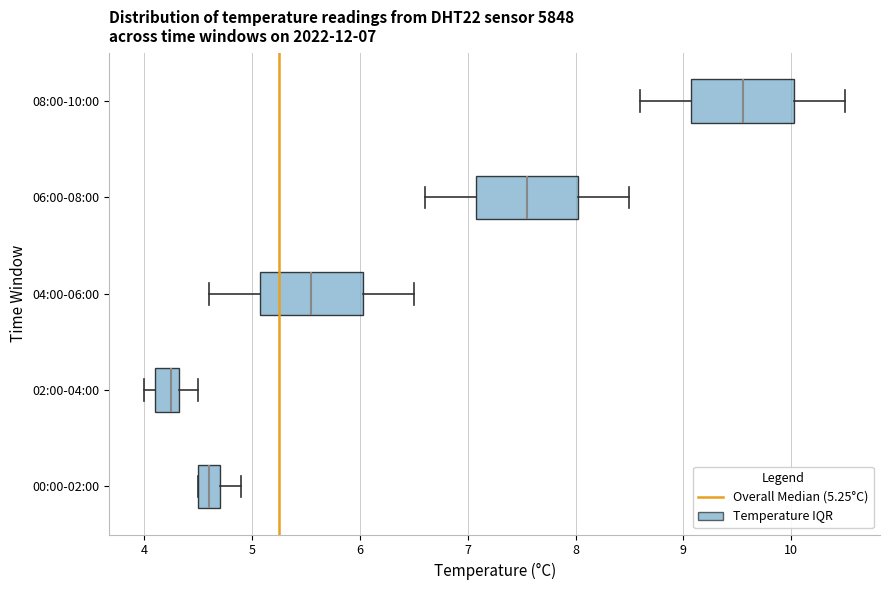

Which box's median line is the furthest to the right?

08:00-10:00